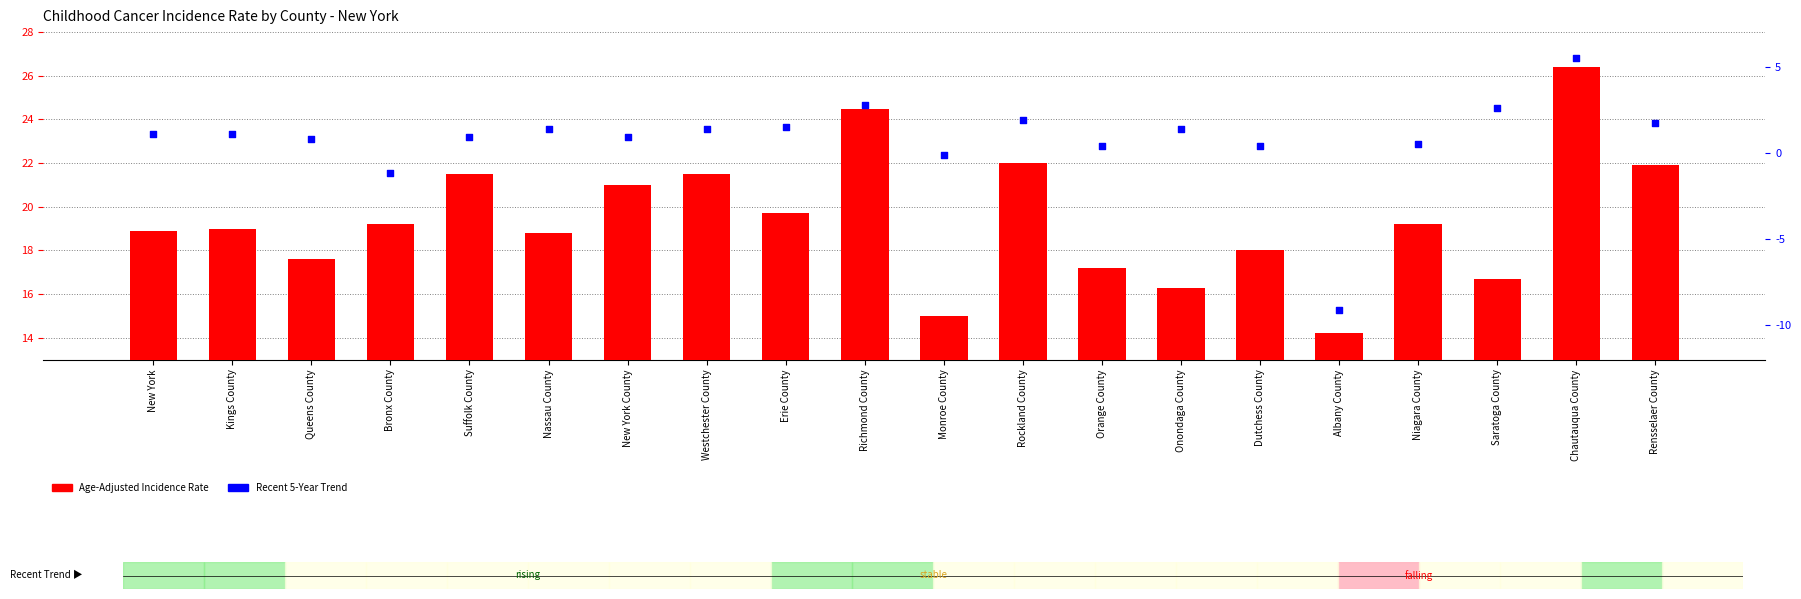

What is the change in value from Rockland County to Rensselaer County?

-0.1